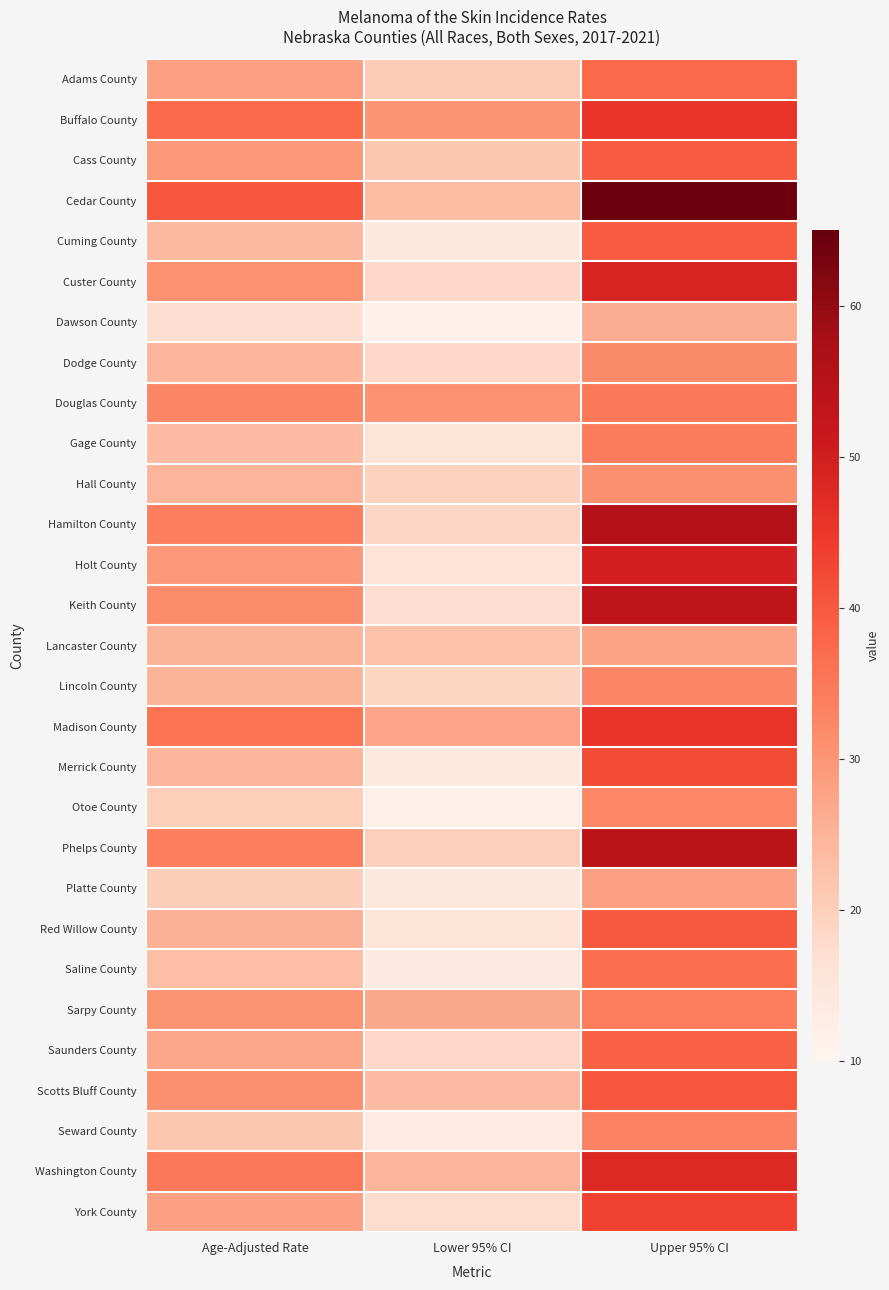

Which series has the largest range (max minus min)?

Cedar County